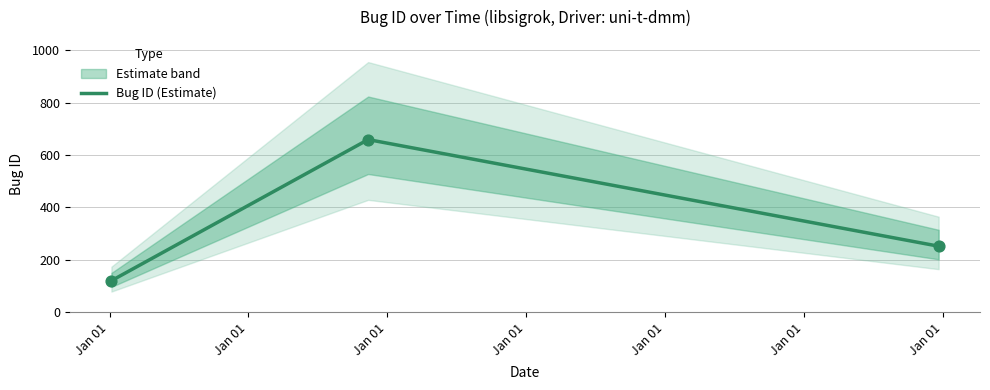

What is the ratio of the value at Jan 01 to the value at Jan 01?

2.1